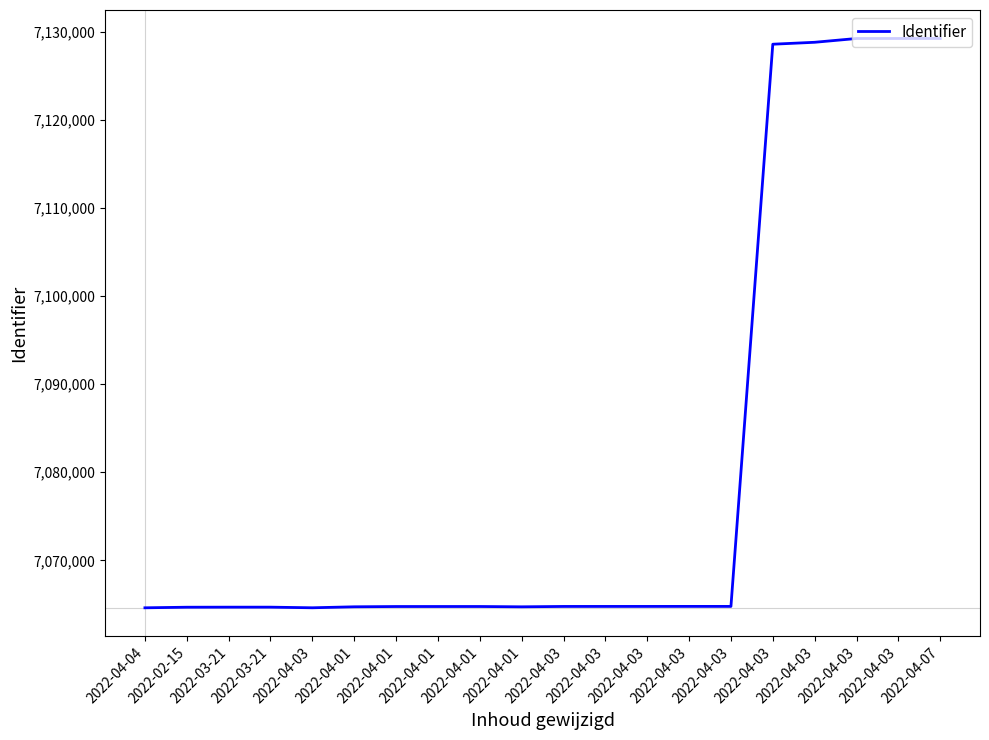

How many lines are shown in the chart?

1